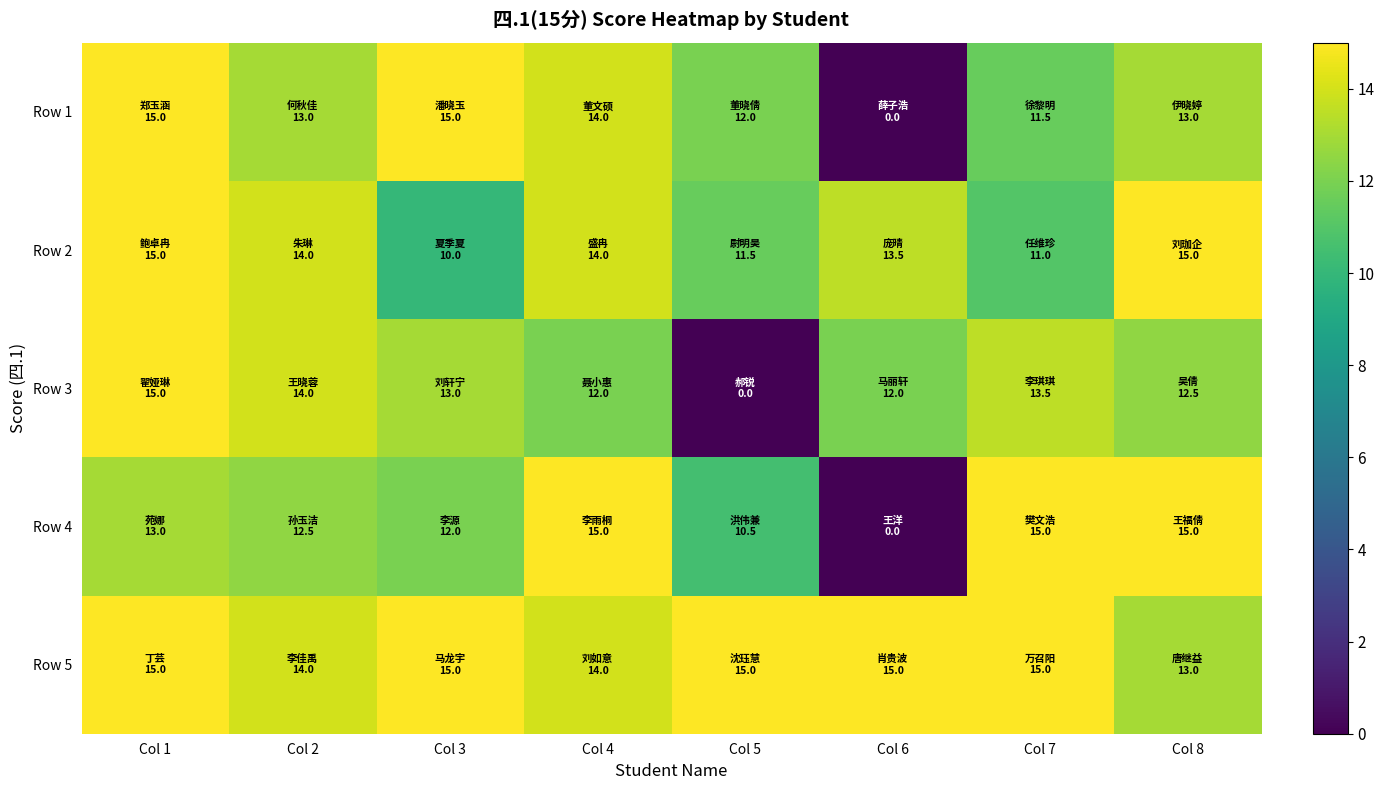

Between Col 1 and Col 7, which is larger?

Col 1